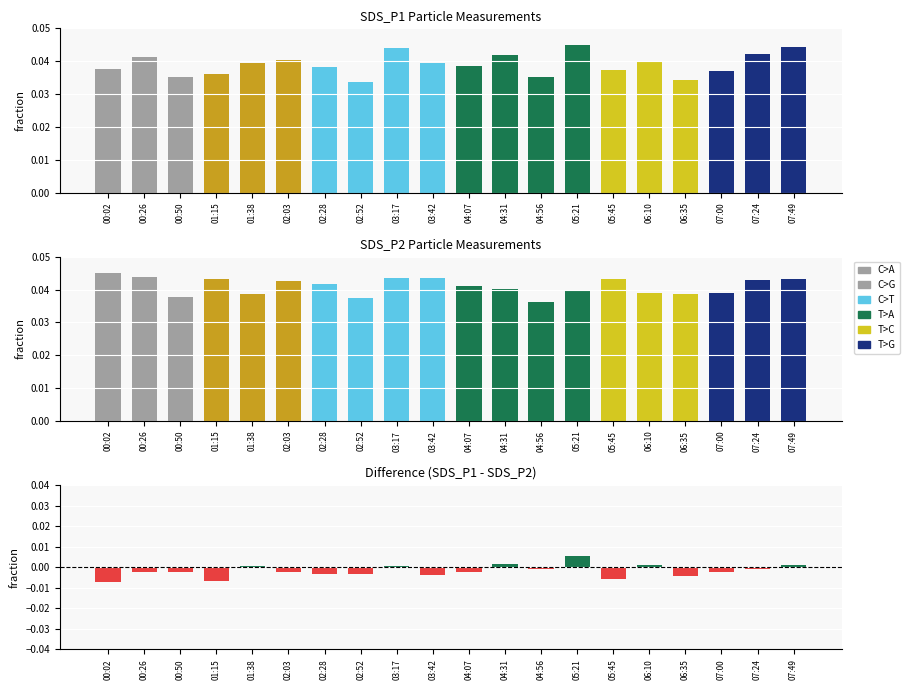

What is the total value across all series at 04:07?

0.1